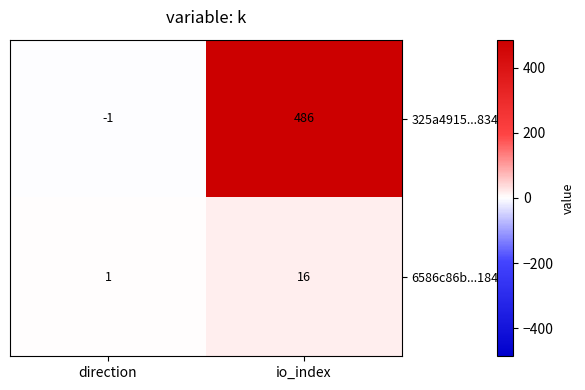

True or false: 325a4915...834ef has a value of 204 at io_index.

False